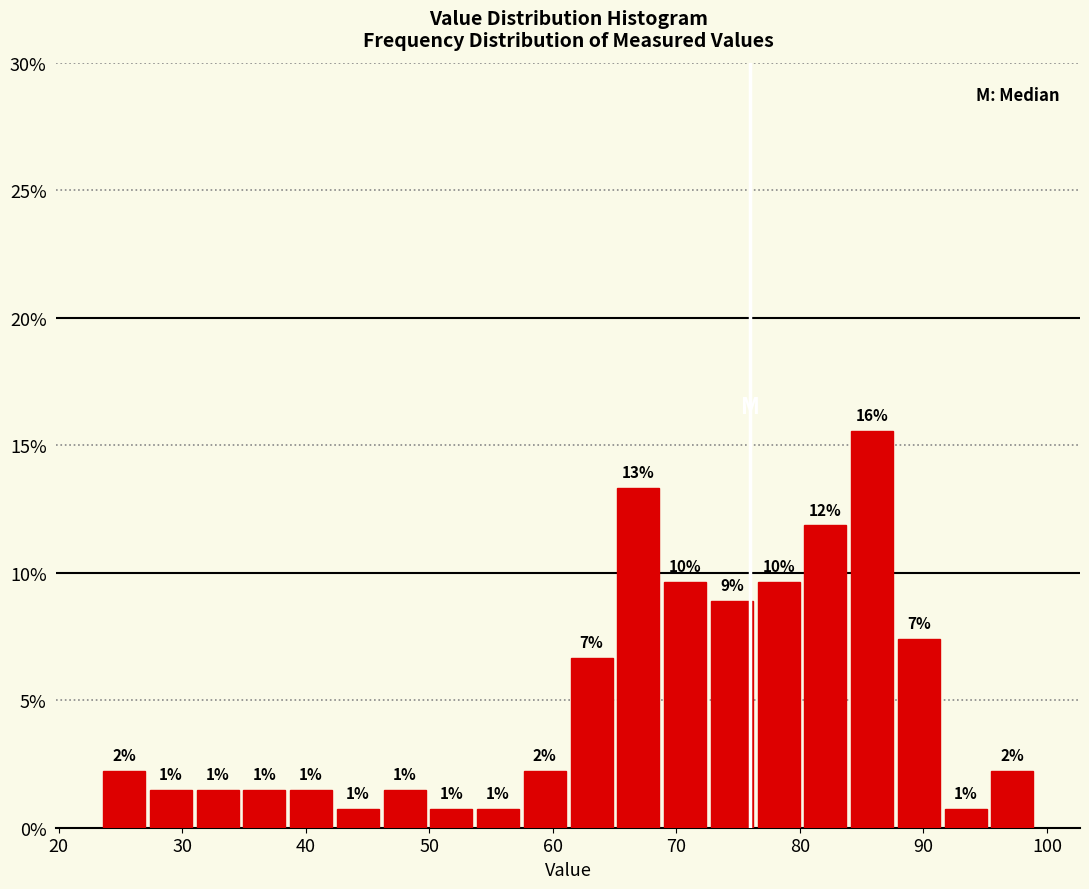

Around what value on the x-axis is the tallest bar? Give the approximate position of its centre, as read against the axis.

86